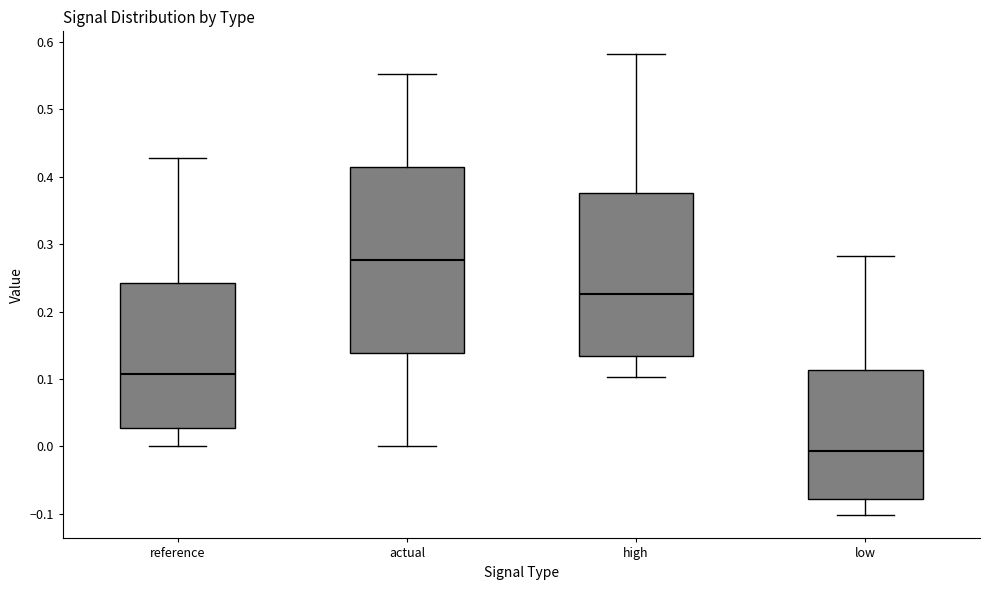

Where does the upper whisker of the box for low end on the y-axis? The values are not printed on the chart, so give them approximately, as read against the axis.

0.28